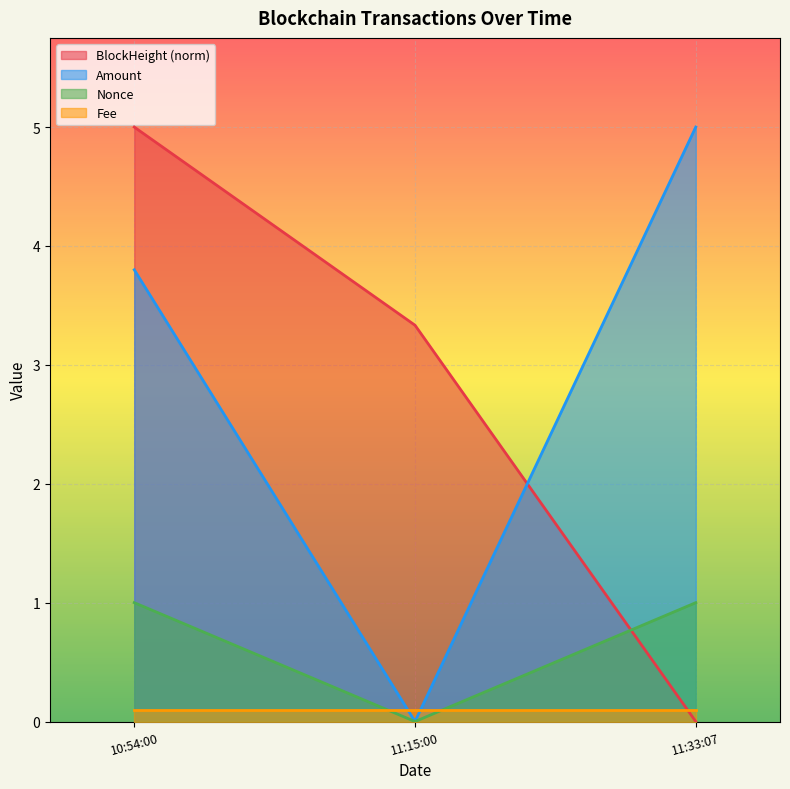

Where does the BlockHeight (norm) series first go above 3?

10:54:00